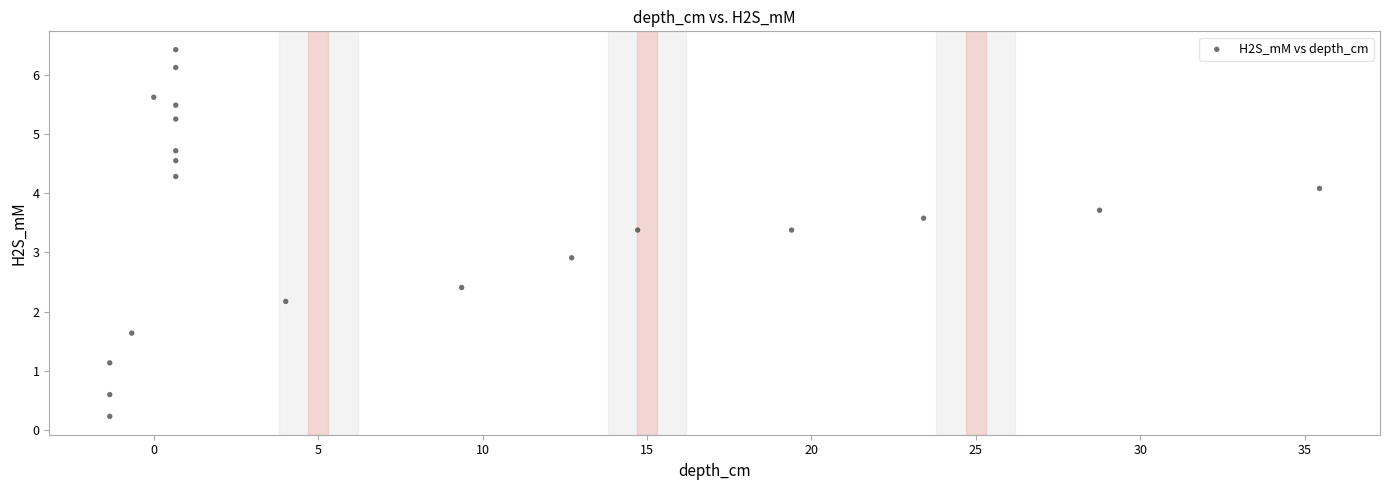

What is the range of X values (max minus min)?

36.8